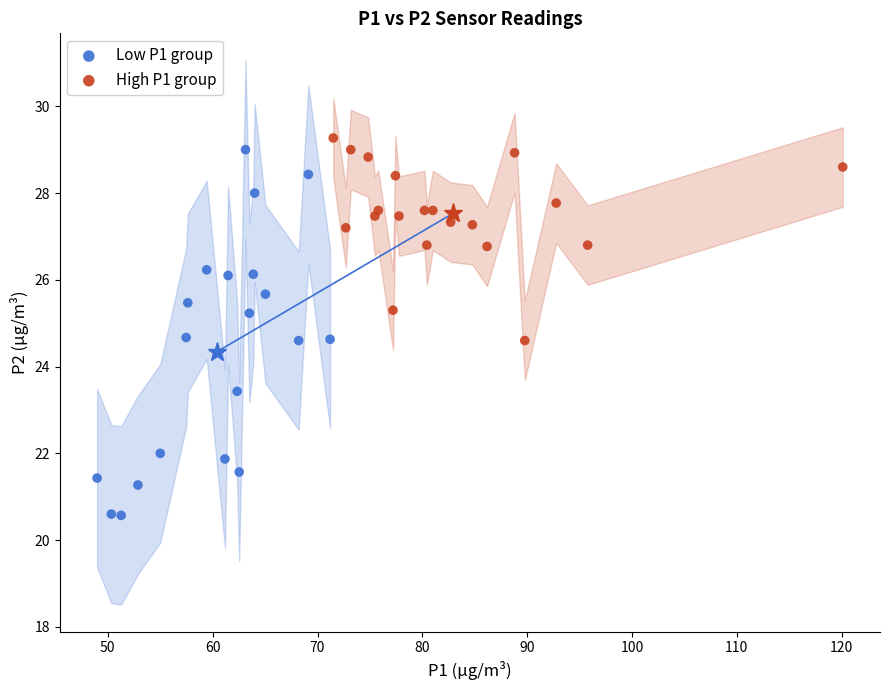

What are all the series names shown in the legend?

Low P1 group, High P1 group